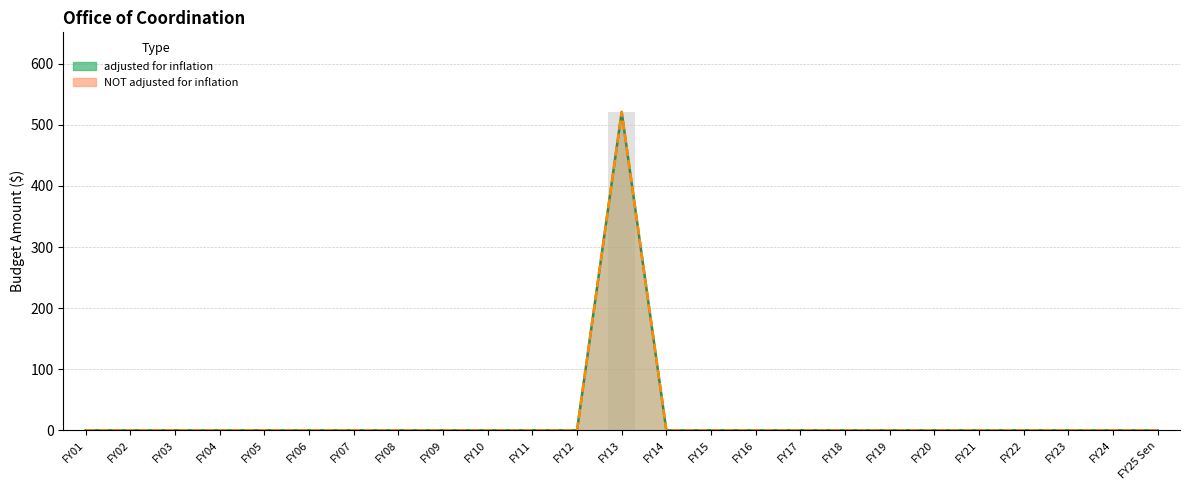

At how many categories does at least one series exceed 88?

1